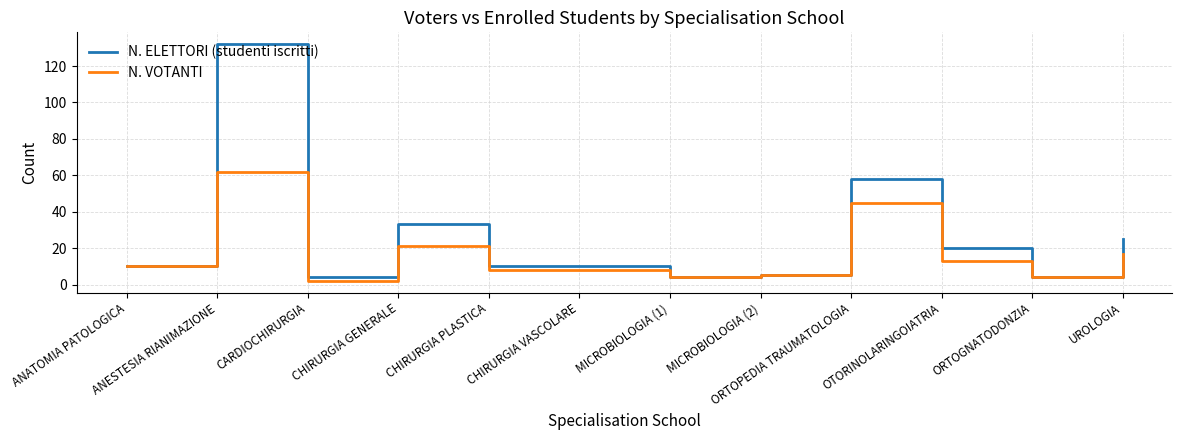

What position from the right is ANATOMIA PATOLOGICA?

12